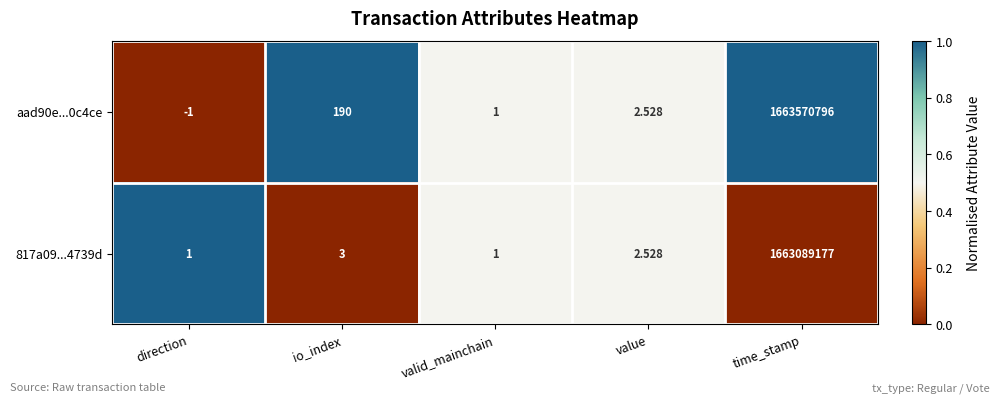

At which category does the chart reach its minimum across all series?

direction